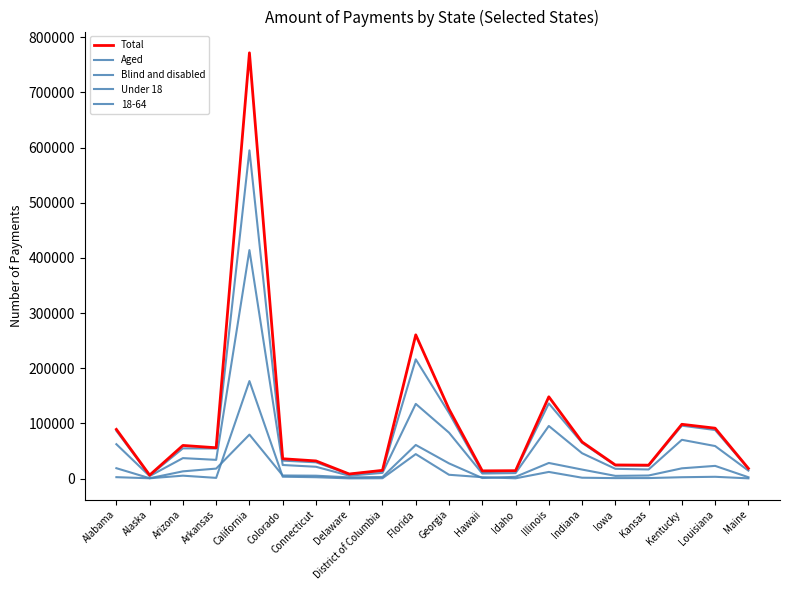

At how many categories does at least one series exceed 637209?

1